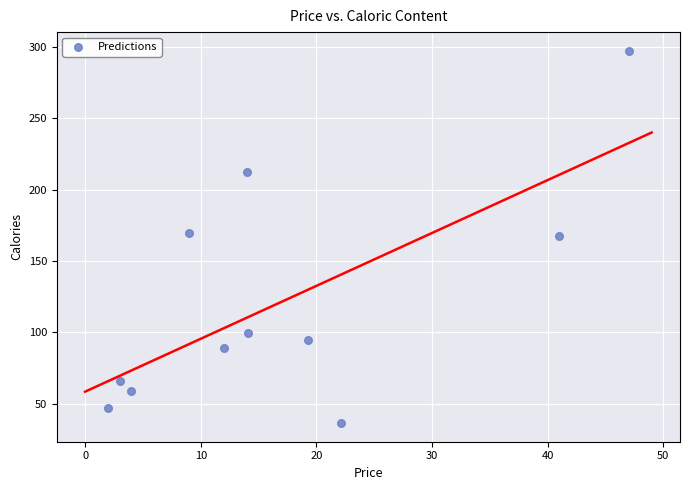

What is the range of Y values (max minus min)?

261.0